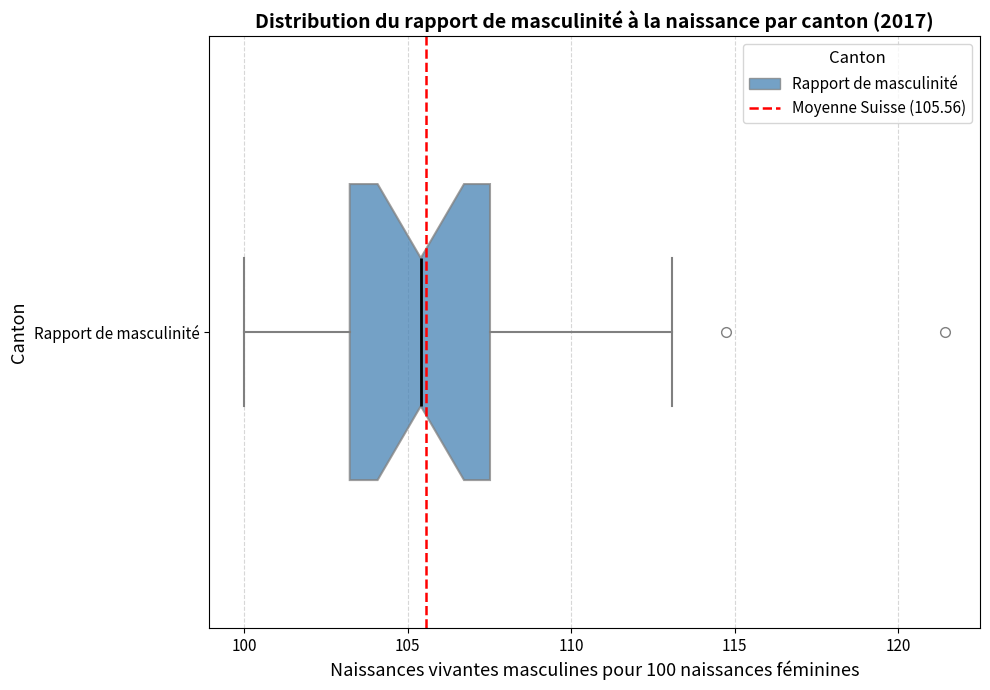

Where does the median line of the box for Rapport de masculinité sit on the x-axis? The values are not printed on the chart, so give them approximately, as read against the axis.

105.5